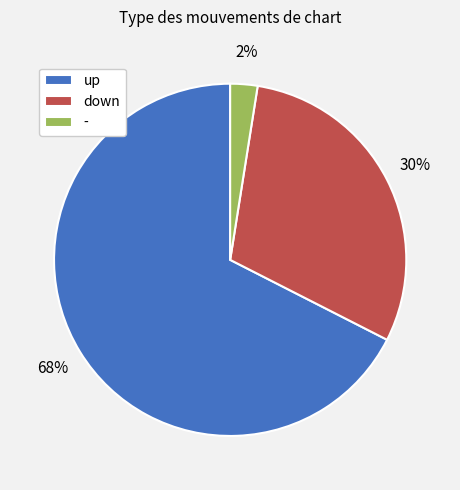

Is there any slice that represents more than half of the pie?

Yes